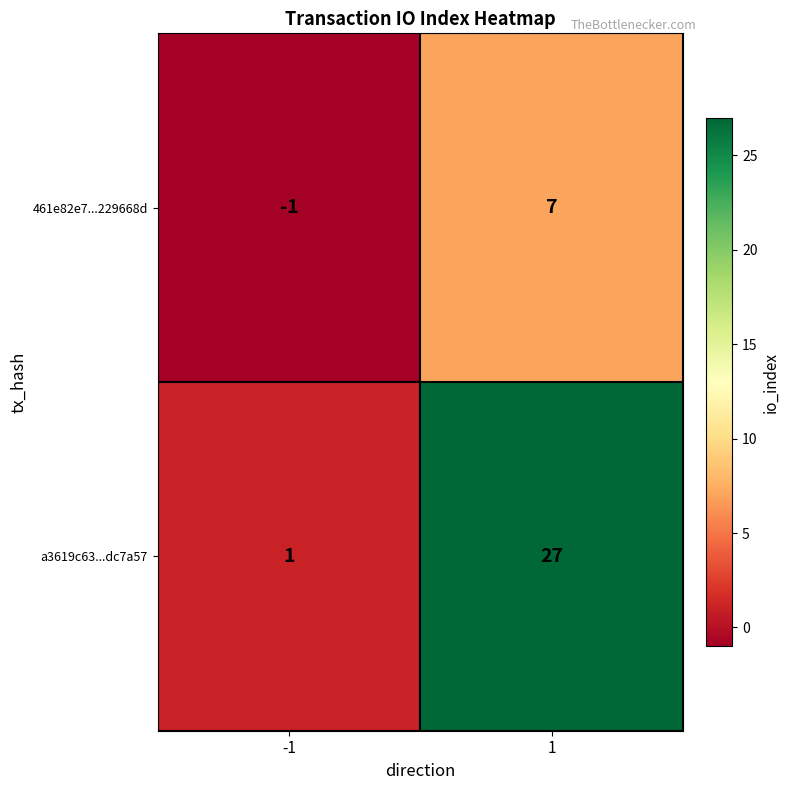

Which series has the largest range (max minus min)?

a3619c63...dc7a57